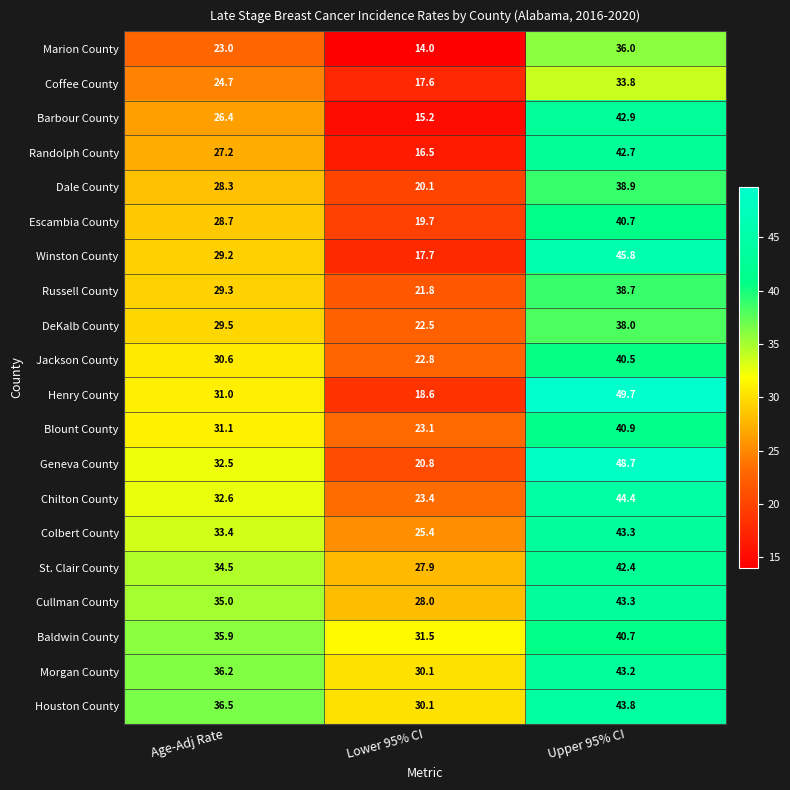

Which series has the largest total across all categories?

Houston County